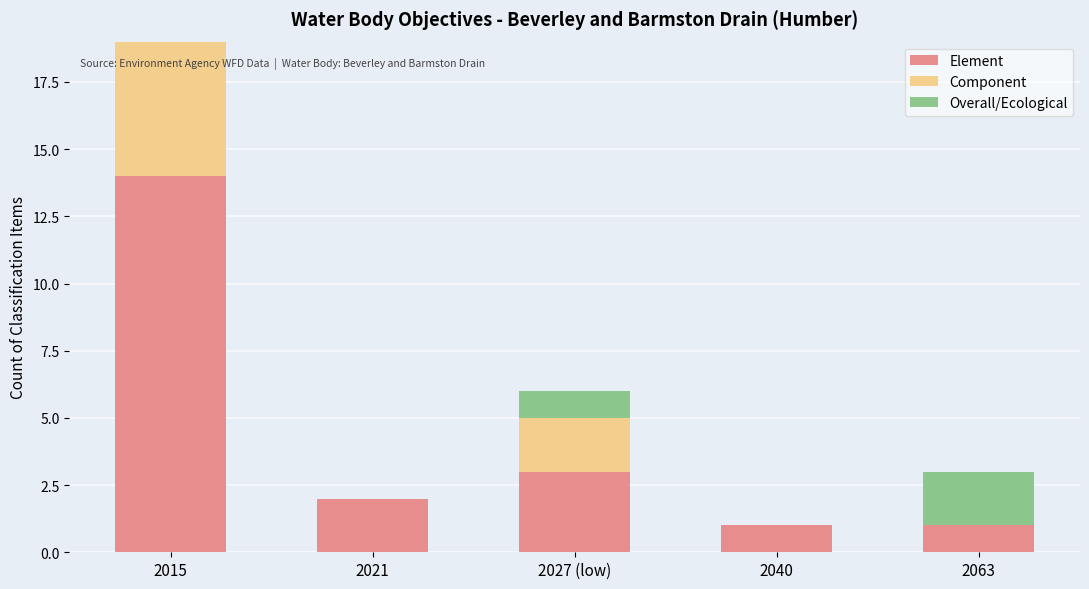

Reading left to right, transcribe the values for Element.

2015=14	2021=2	2027 (low)=3	2040=1	2063=1